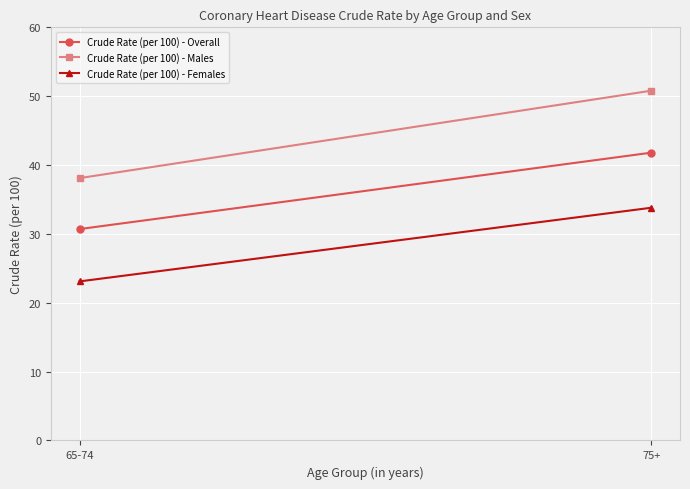

Where is Crude Rate (per 100) - Males nearest to the value 44?

65-74